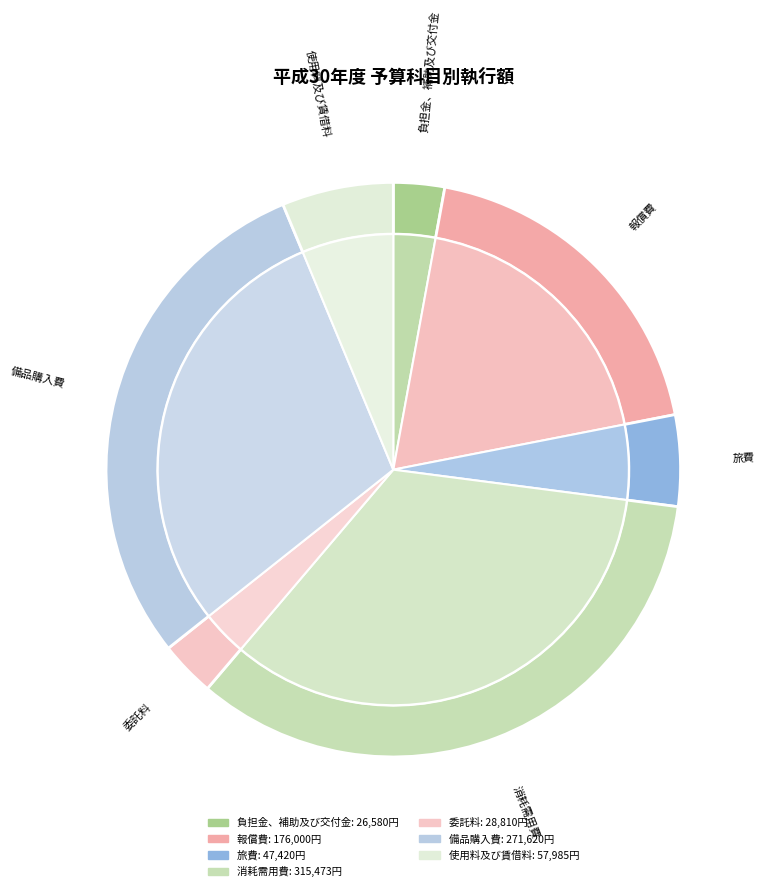

How many slices are in this pie chart?

7